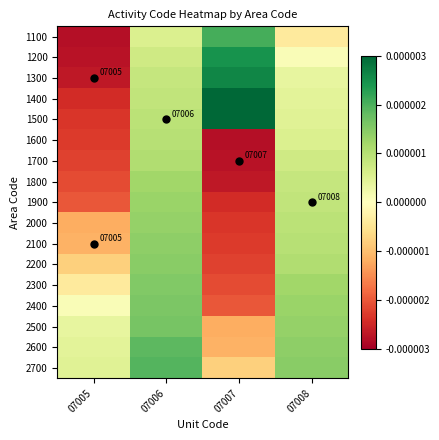

How many values in the 2500 series are below 0?

1